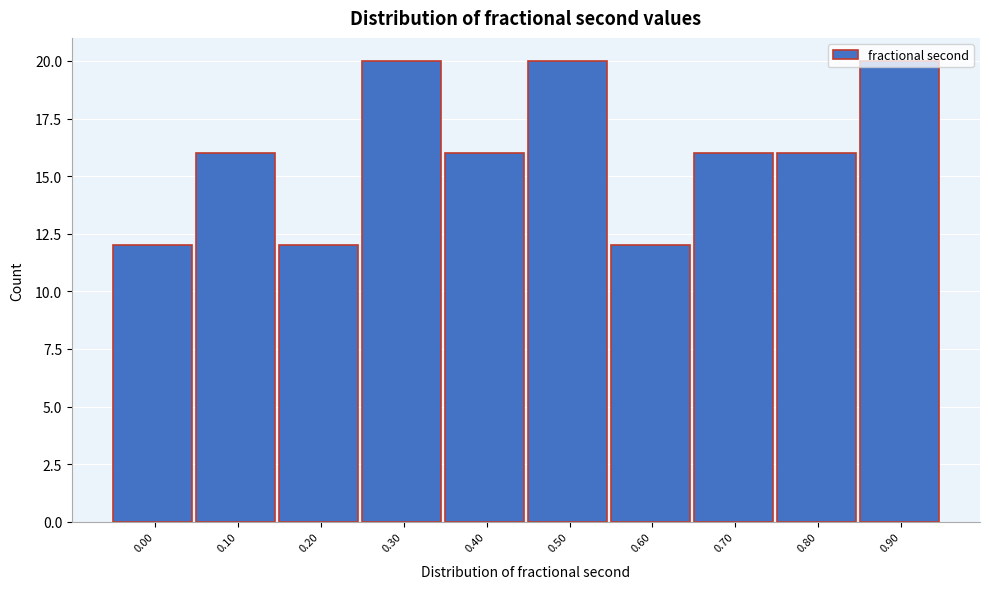

What is the value of the 6th bar from the left?

20